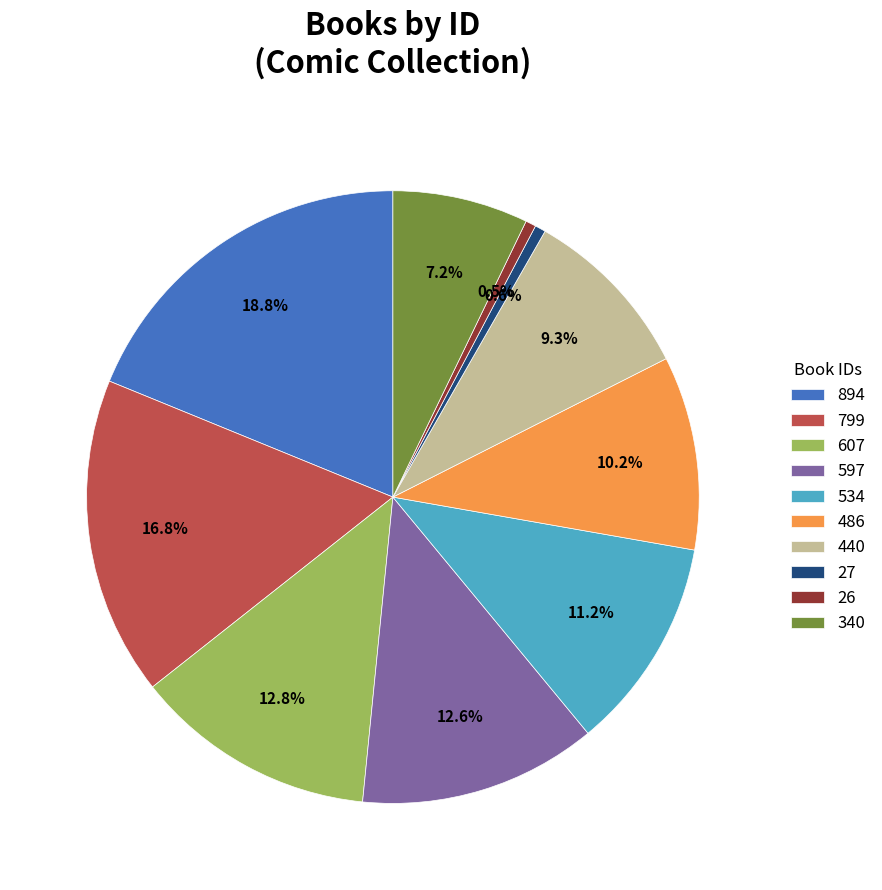

Does 799 represent more than half of the total?

No